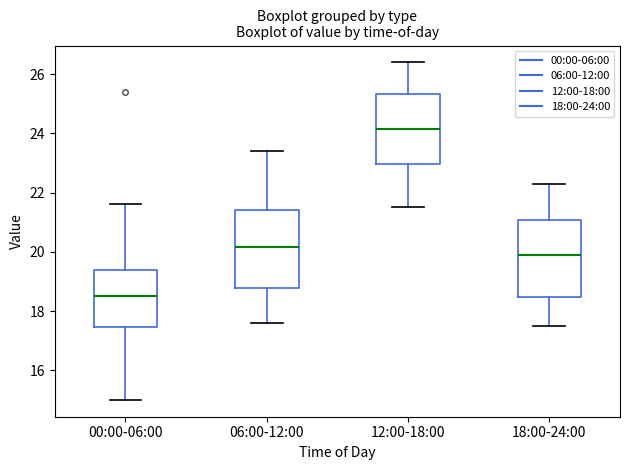

Which box's median line is the highest?

12:00-18:00